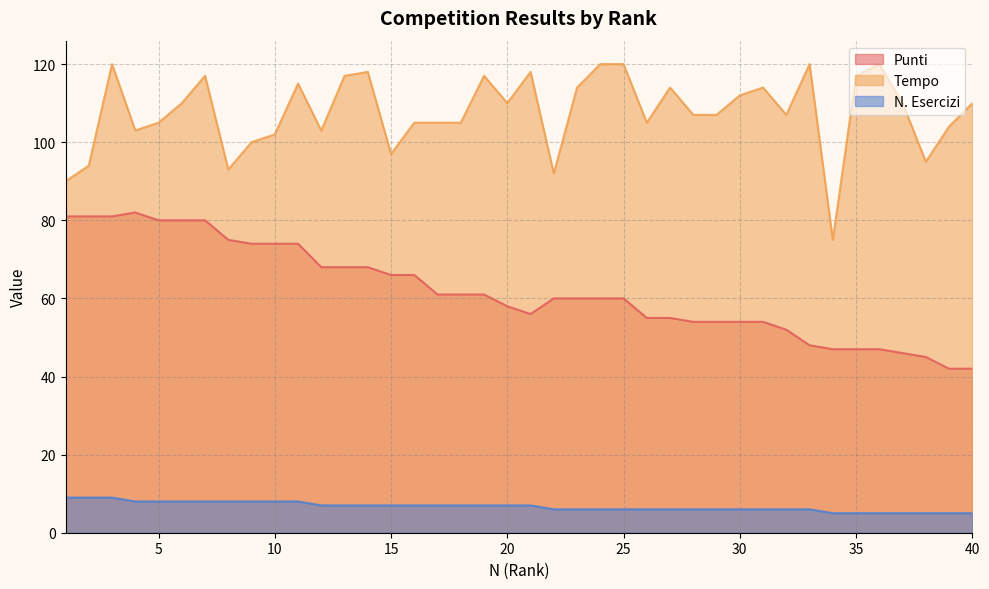

The value of Punti at 6 is 44. True or false?

False